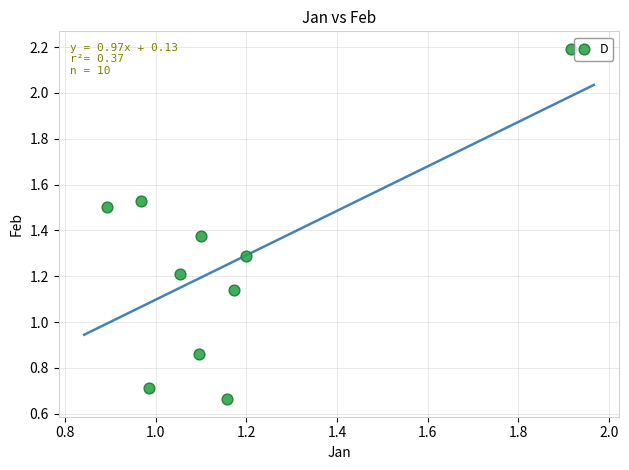

What is the range of X values (max minus min)?

1.0